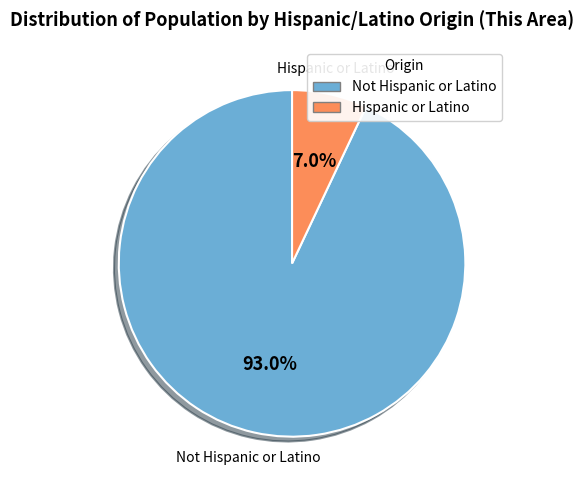

Between Not Hispanic or Latino and Hispanic or Latino, which is larger?

Not Hispanic or Latino